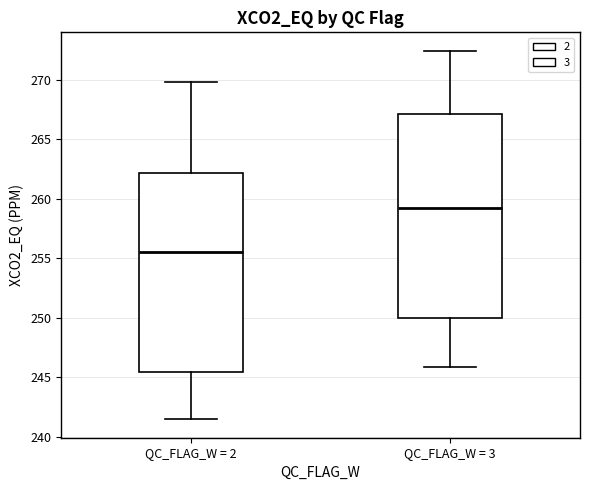

Reading left to right, transcribe this box plot: for each box, give where its median line is, the range the box spans, and where its two whiskers end, as read against the y-axis. The values are not printed on the chart, so give them approximately, as read against the axis.

QC_FLAG_W = 2: median 255.5, box 245.5 to 262.0, whiskers 241.5 to 270.0
QC_FLAG_W = 3: median 259.0, box 250.0 to 267.0, whiskers 246.0 to 272.5